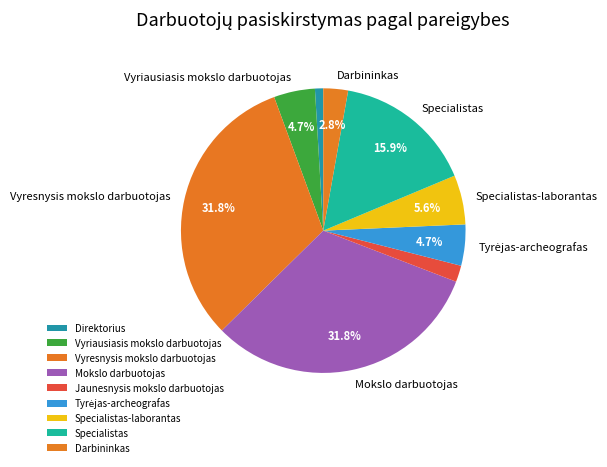

Does Mokslo darbuotojas account for over 50% of the chart?

No